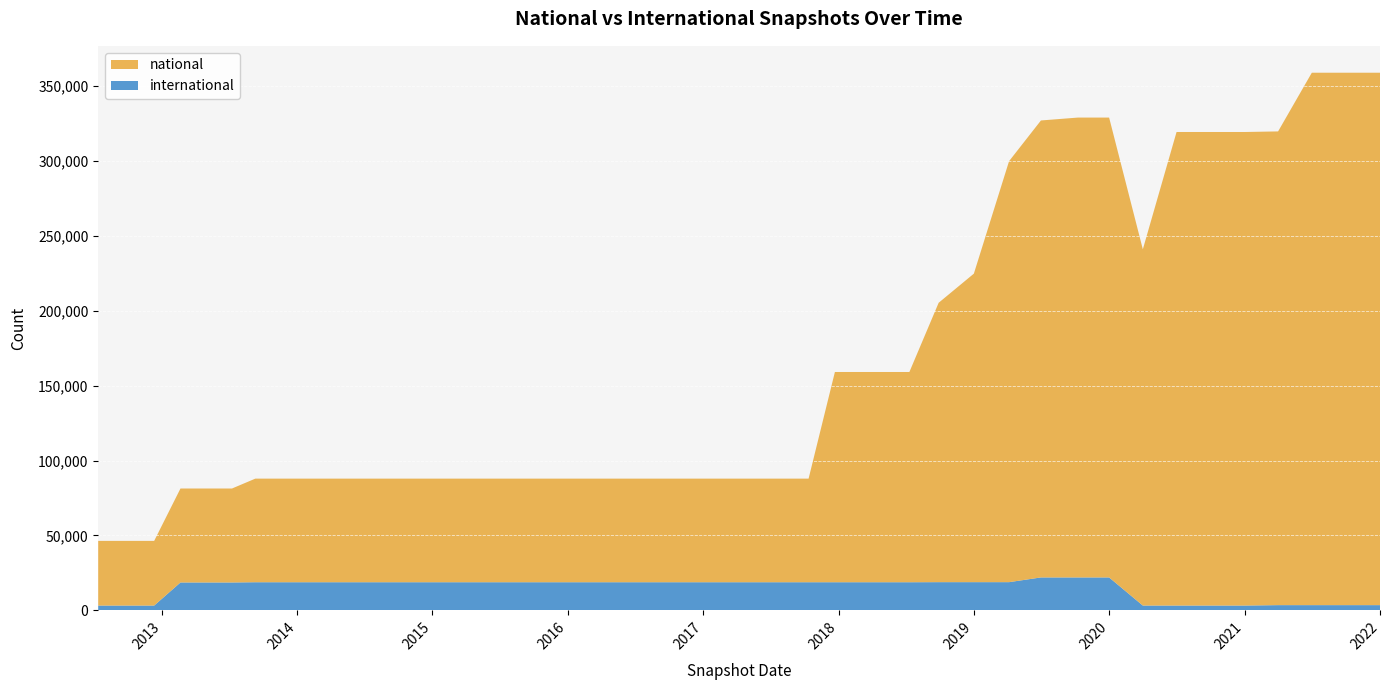

Reading left to right, list all the values displayed in this chart.

national: 43178	43178	43178	62730	62730	62730	69163	69163	69164	69164	69164	69164	69164	69164	69164	69164	69164	69164	69164	69164	69164	69164	140355	140355	140355	186510	205958	281046	305067	307005	307005	237841	316139	316139	316139	316256	355437	355437	355437
international: 3191	3191	3191	18610	18610	18610	18769	18769	18768	18768	18768	18768	18768	18768	18768	18768	18768	18768	18768	18768	18768	18768	18768	18768	18768	18823	18823	18823	21971	21971	21971	3203	3203	3203	3203	3481	3481	3481	3481